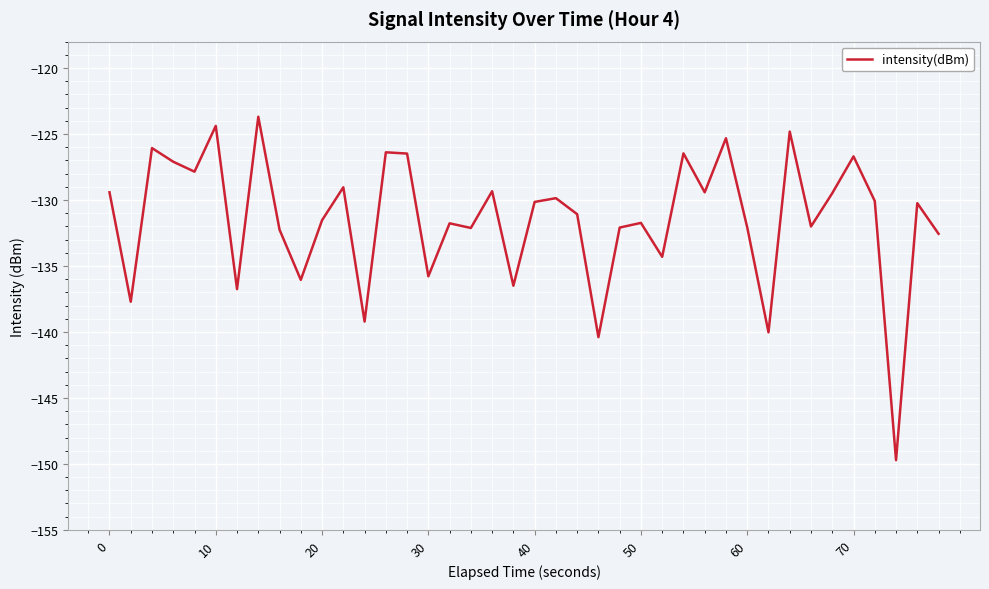

What is the maximum value shown in the chart?

-123.7